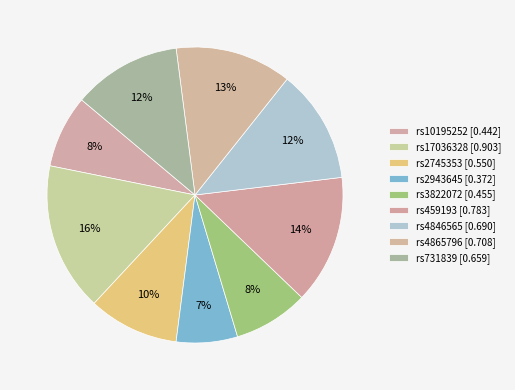

Count the number of slices in the pie.

9